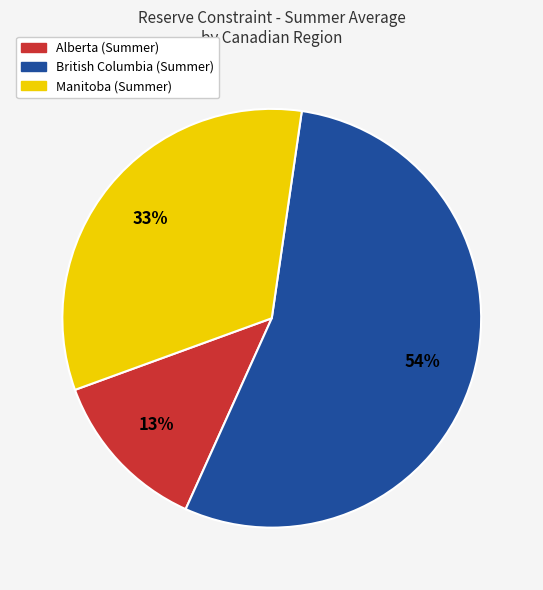

Is it true that British Columbia (Summer) is 61% of the pie?

False